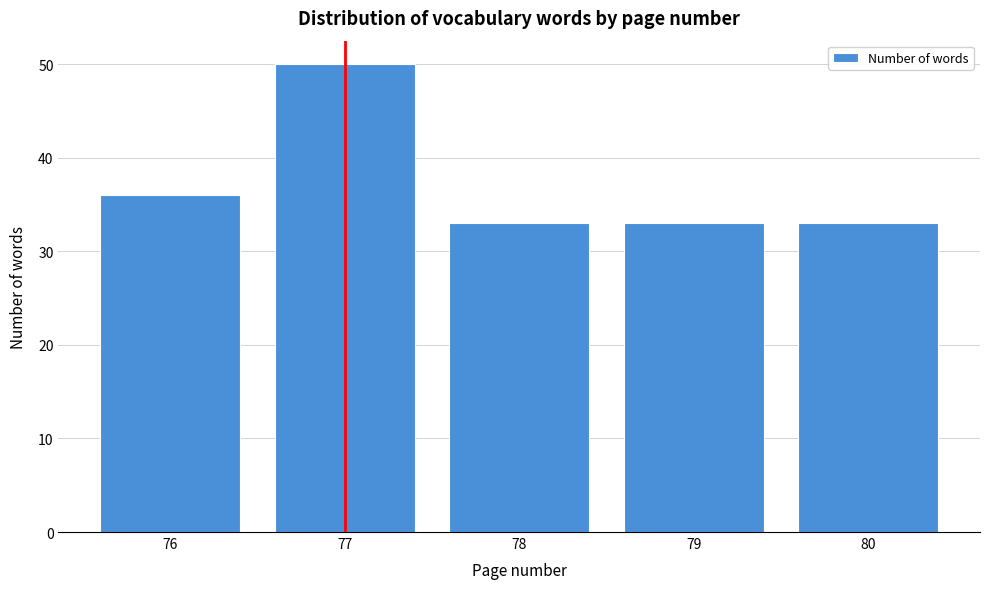

Reading left to right, transcribe all the data shown in this chart.

76=36	77=50	78=33	79=33	80=33